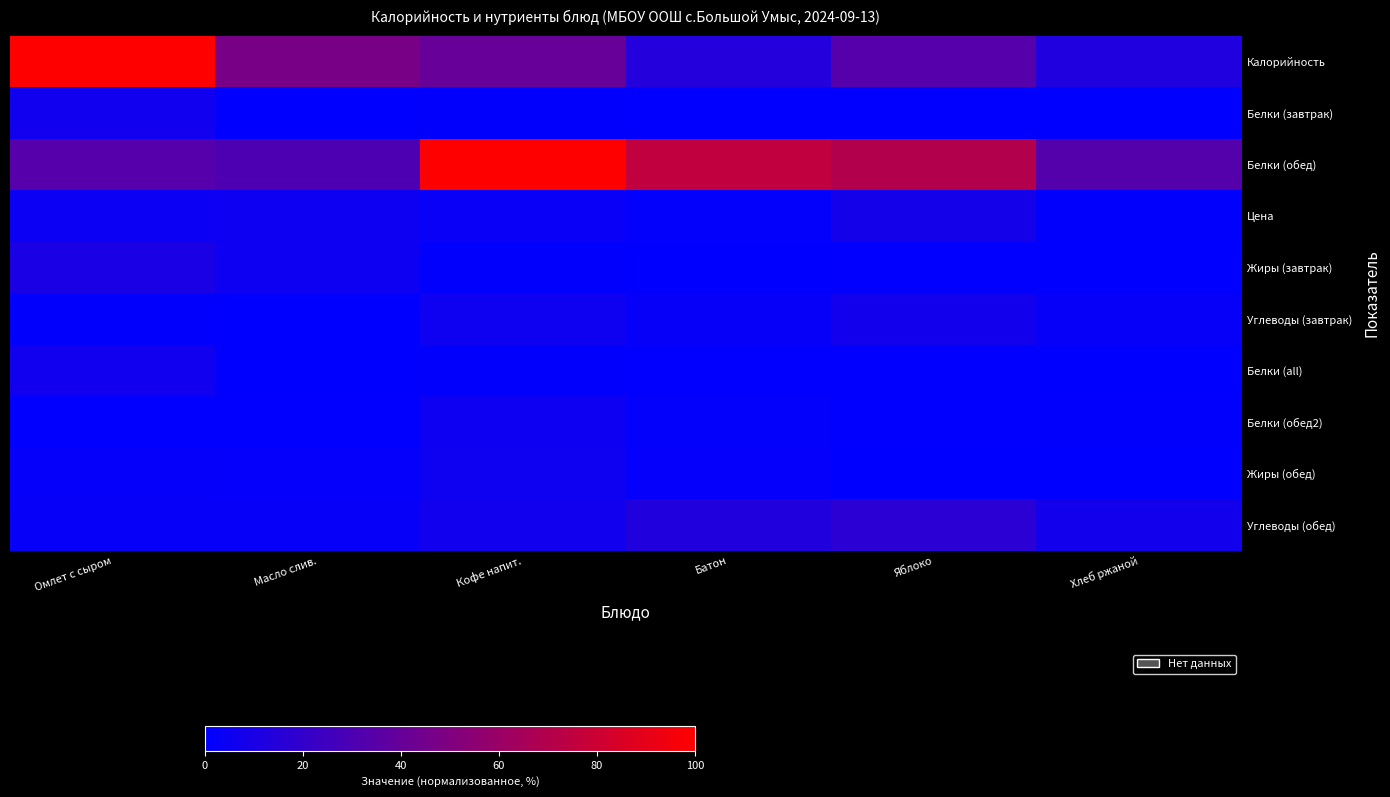

Which series has the largest range (max minus min)?

row_0